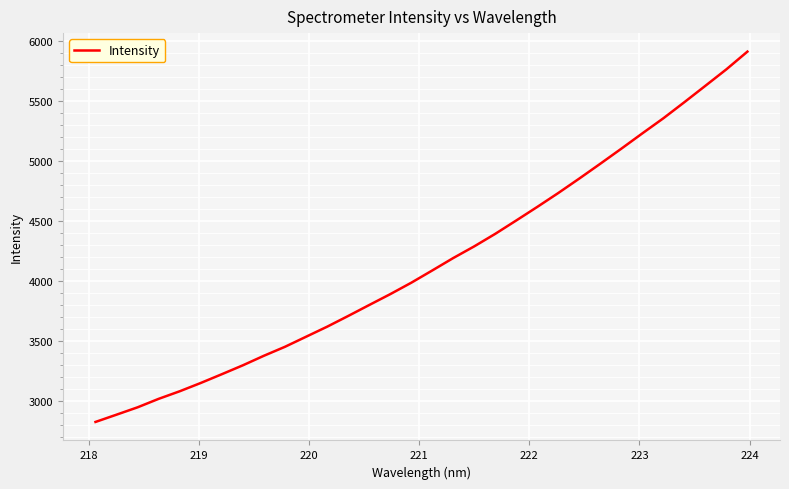

What is the maximum value shown in the chart?

5914.8